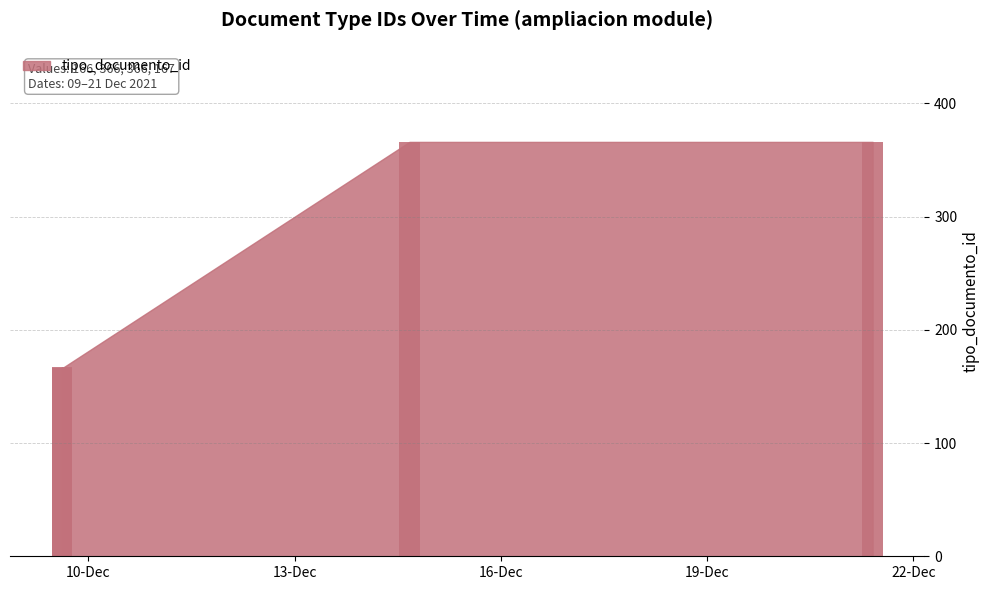

What is the greatest value displayed?

366